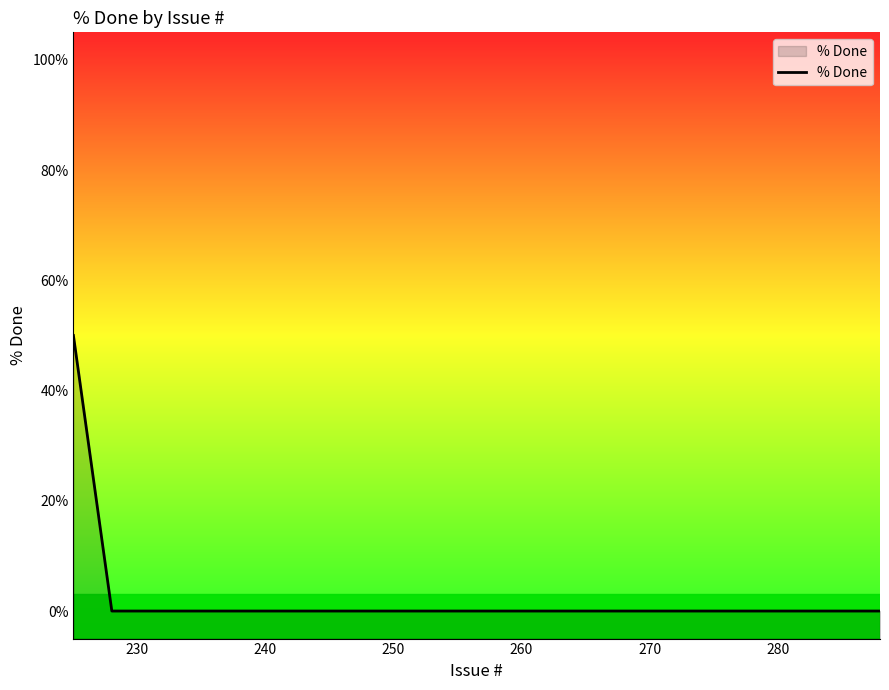

What is the maximum value shown in the chart?

50